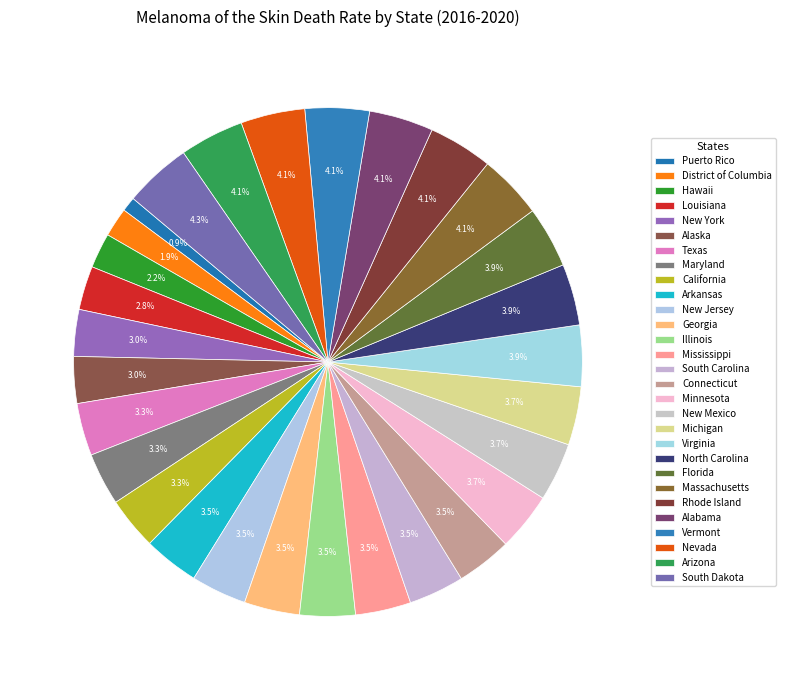

What is the largest slice in the pie chart?

South Dakota